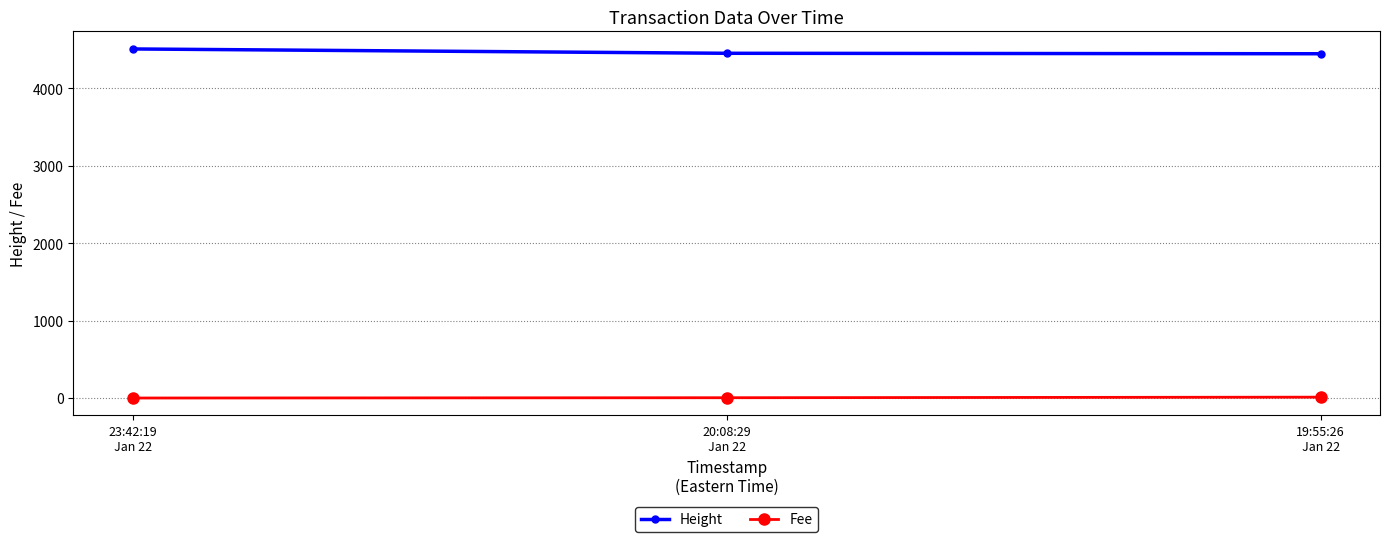

What is the label of the 3rd point from the right?

23:42:19
Jan 22